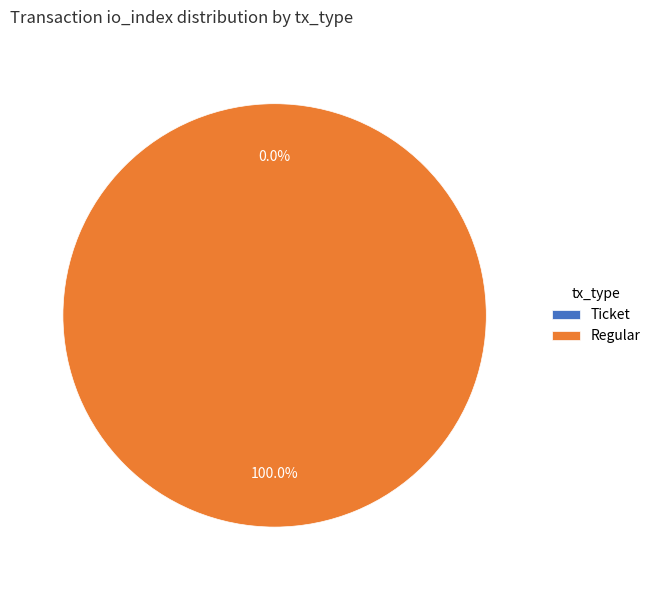

To the nearest percent, what is the difference between the largest and smallest slice percentages?

100%